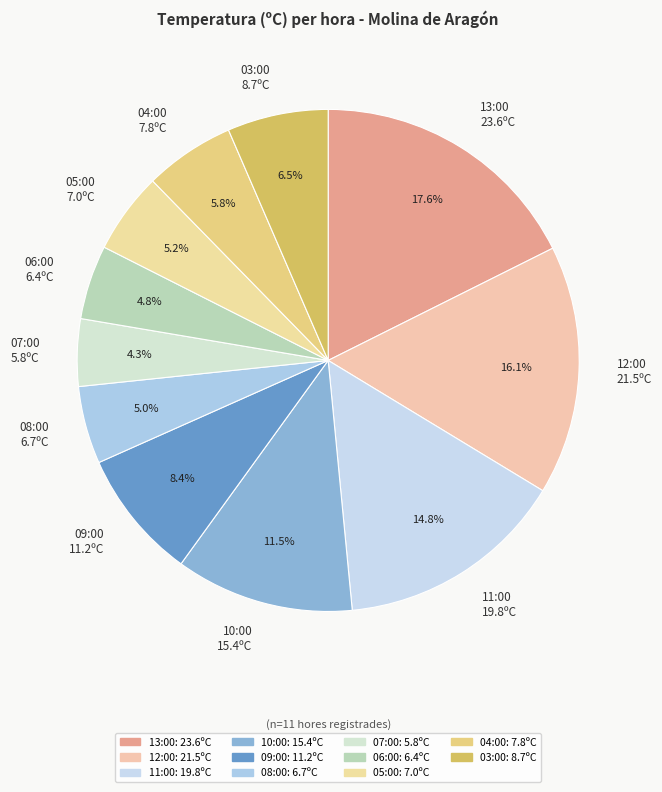

What is the ratio of the value at 08:00 to the value at 12:00?

0.3